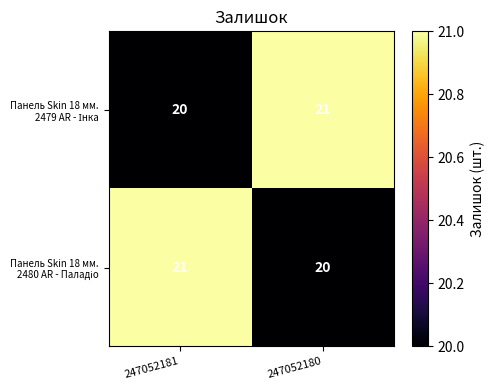

How many series are shown in this chart?

2